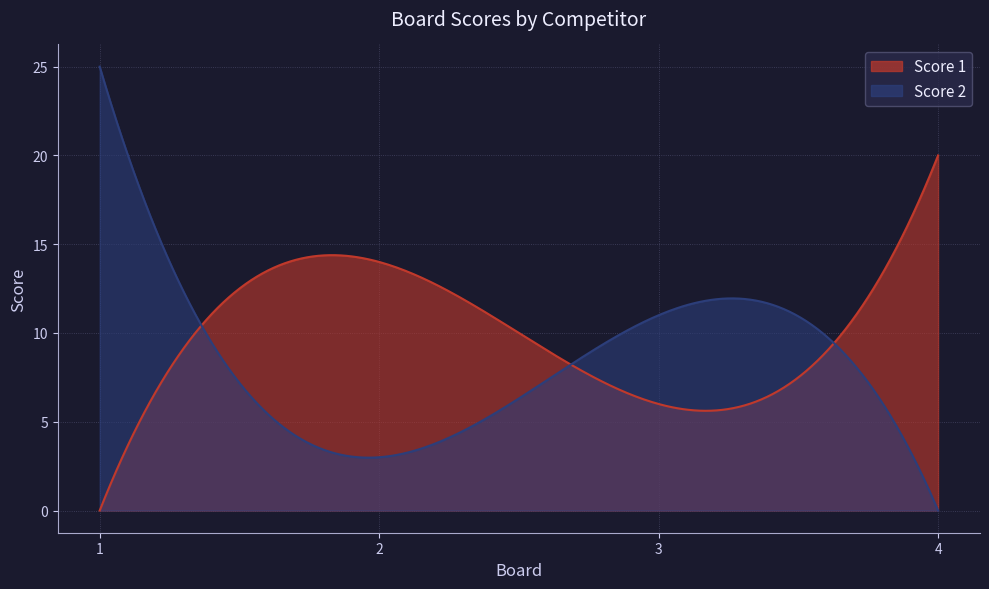

Which has a higher value, 3 or 4?

4